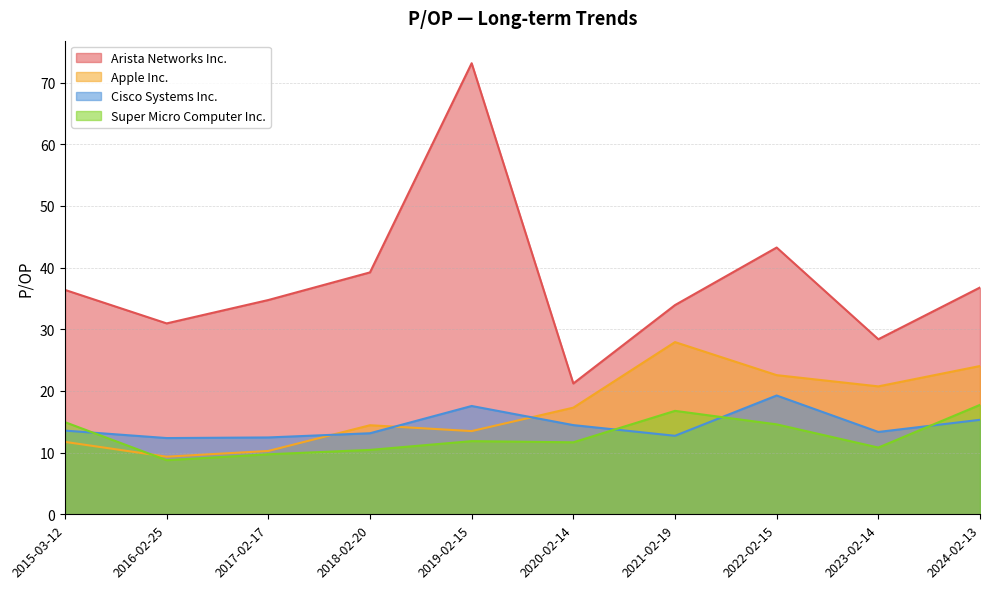

Count the number of data series in this chart.

4